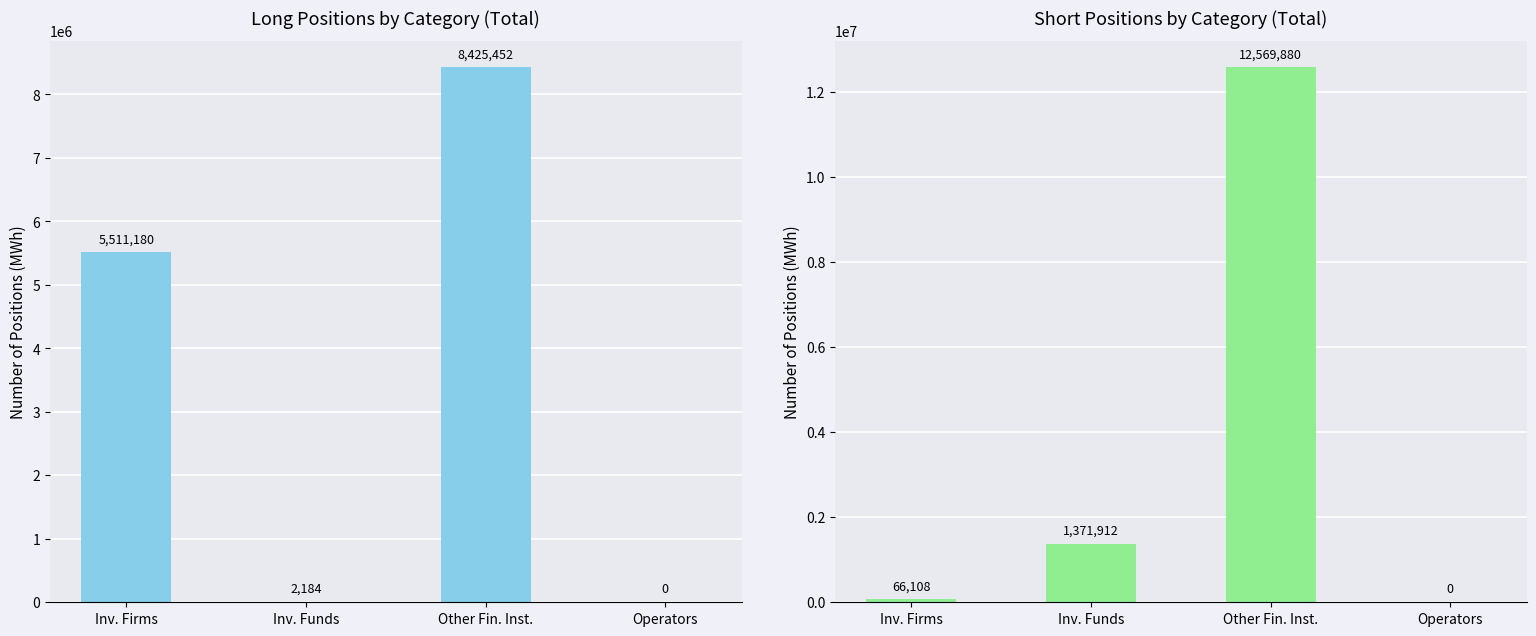

At which label does Short reach its peak?

Other Fin. Inst.